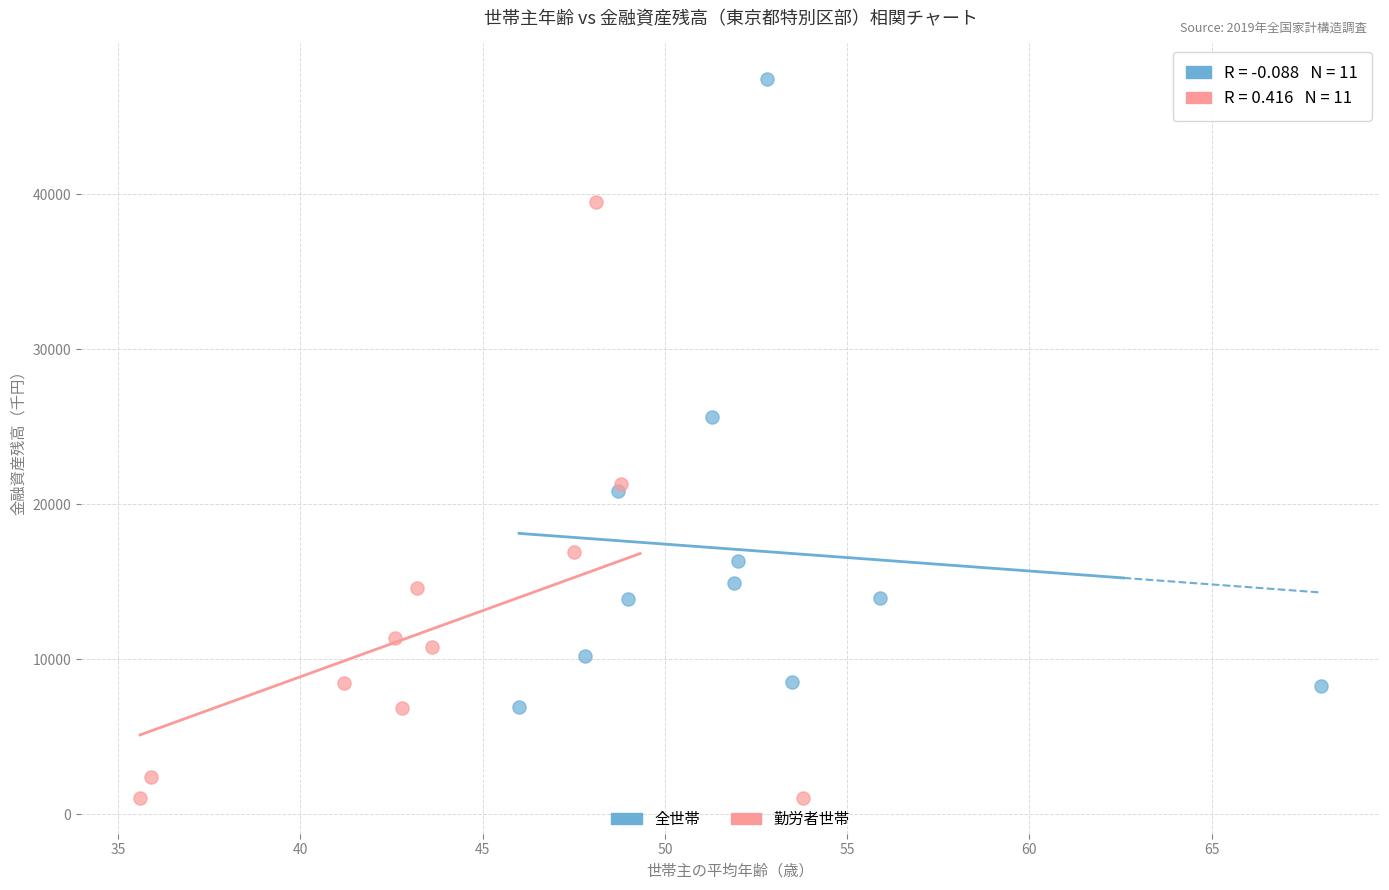

Which series contains the lowest Y value?

勤労者世帯